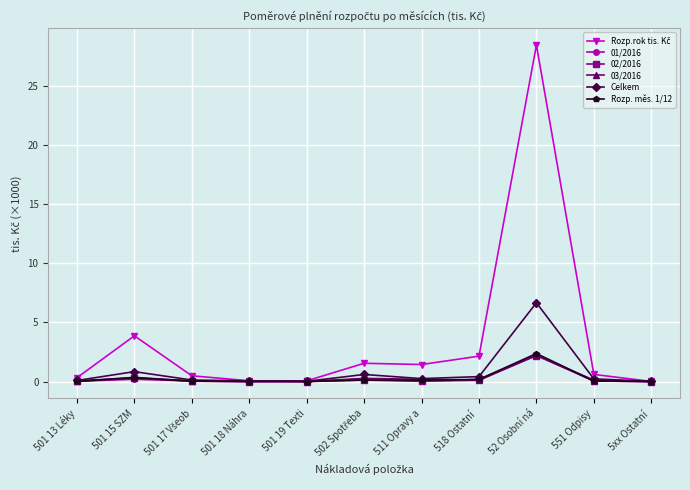

What is the greatest value displayed?

28.4